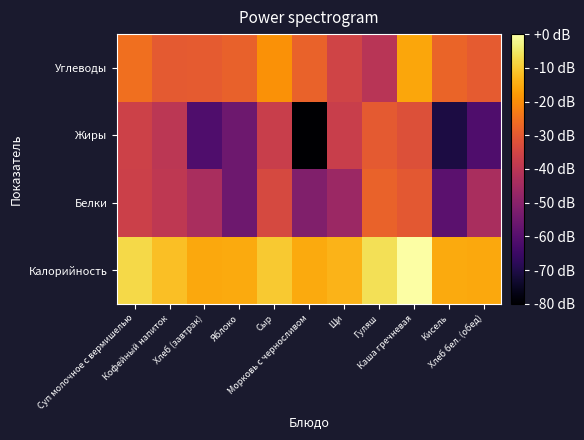

Which has a higher value, Хлеб бел. (обед) or Сыр?

Сыр